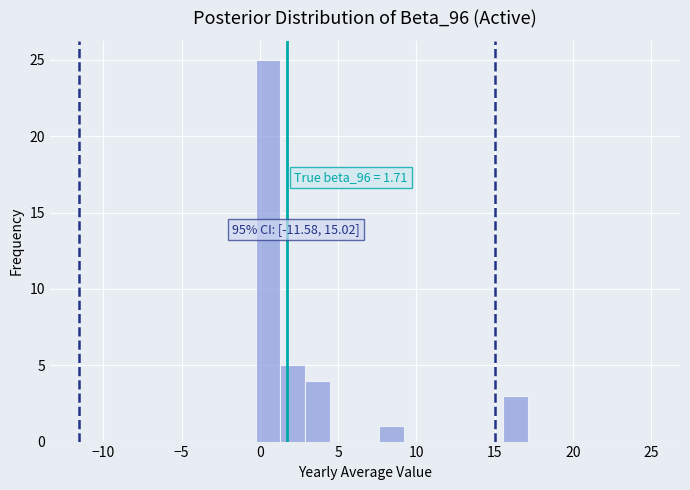

Around what value on the x-axis is the tallest bar? Give the approximate position of its centre, as read against the axis.

0.5